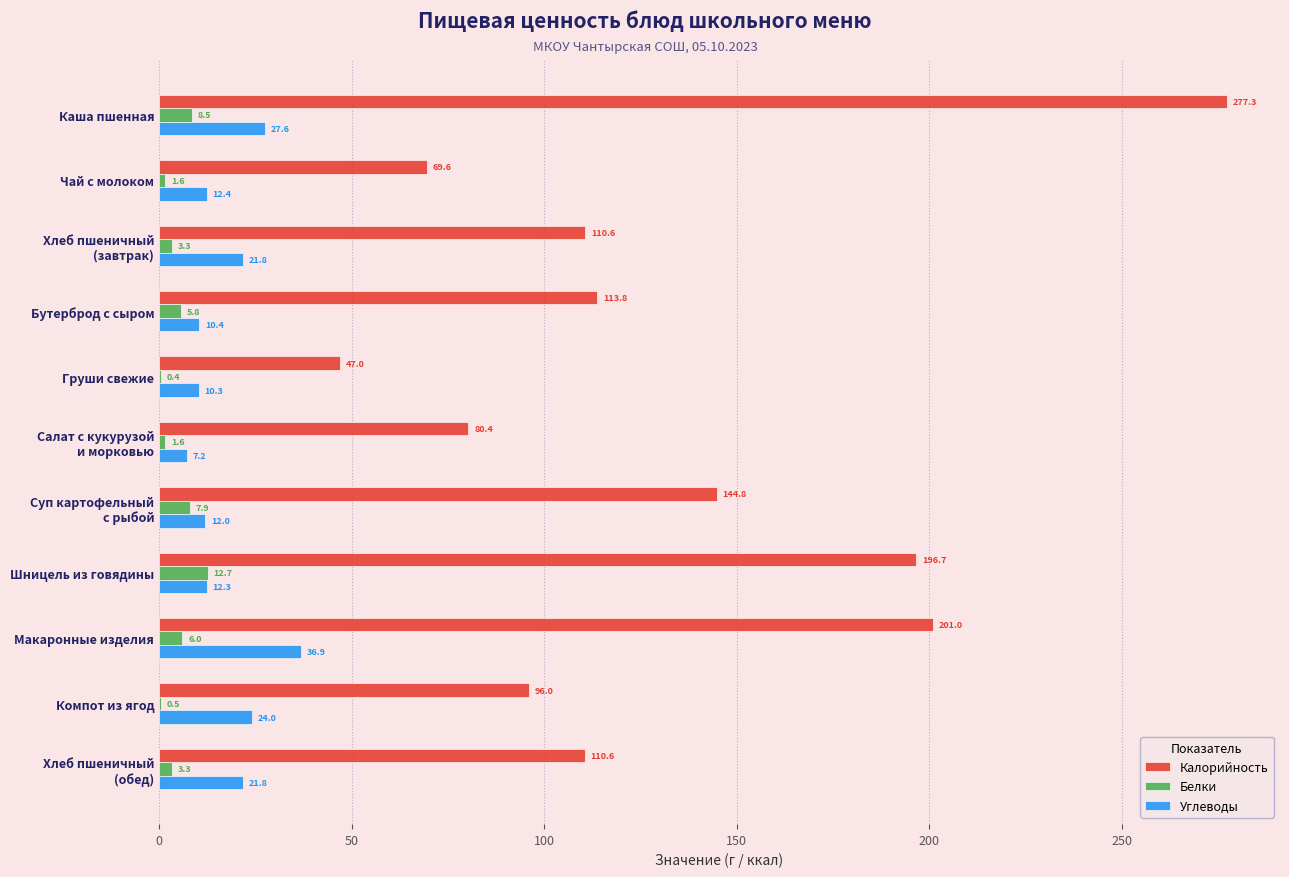

At which category is the sum across all series the highest?

Каша пшенная